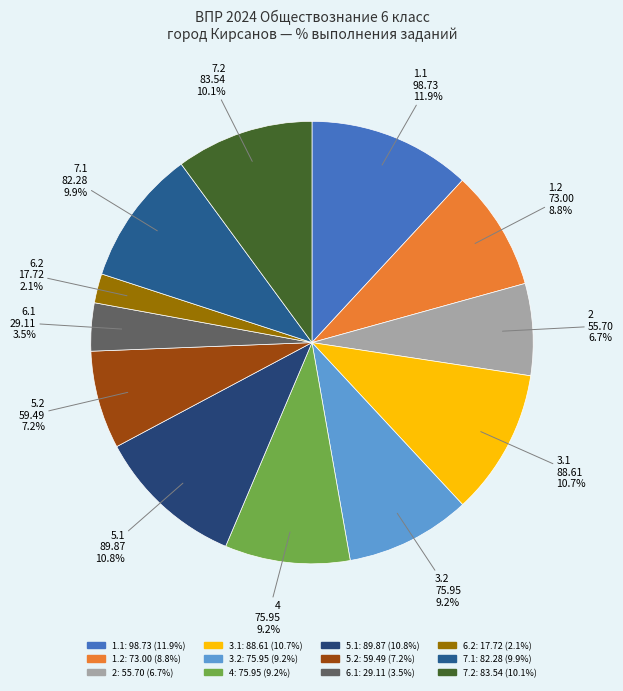

Count the number of slices in the pie.

12